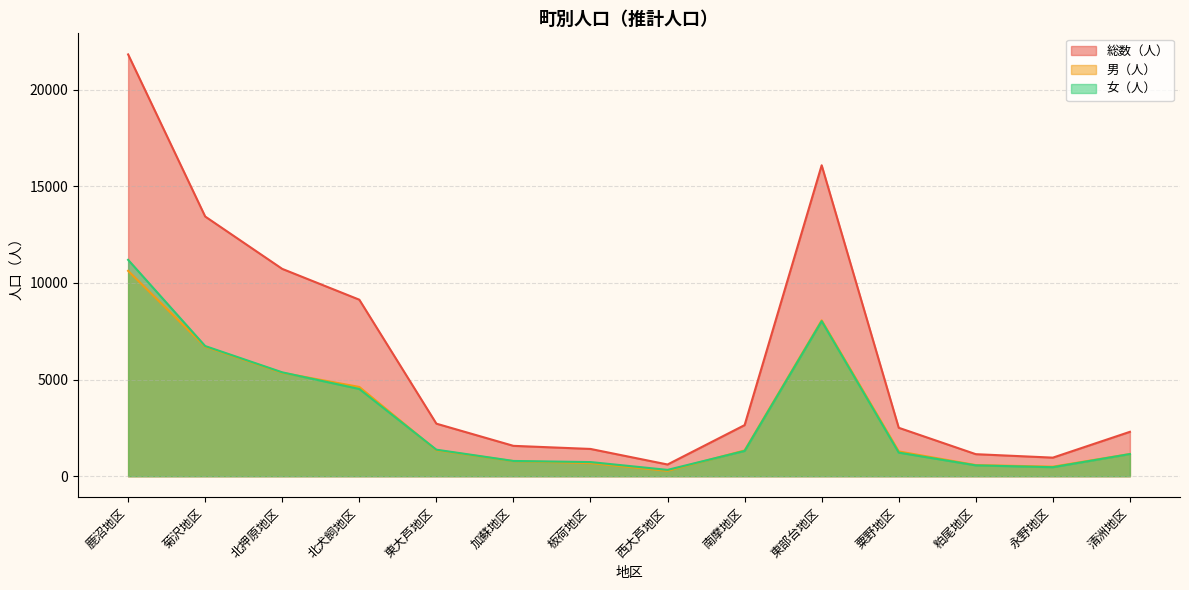

What is the label of the 12th point from the left?

粕尾地区